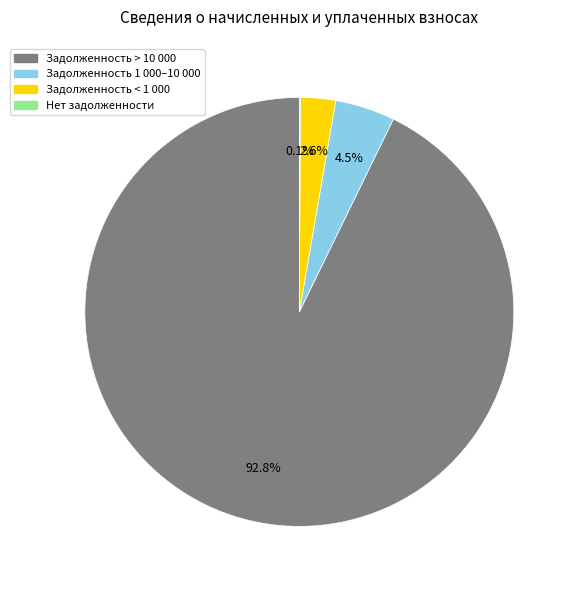

Does any single category account for the majority?

Yes